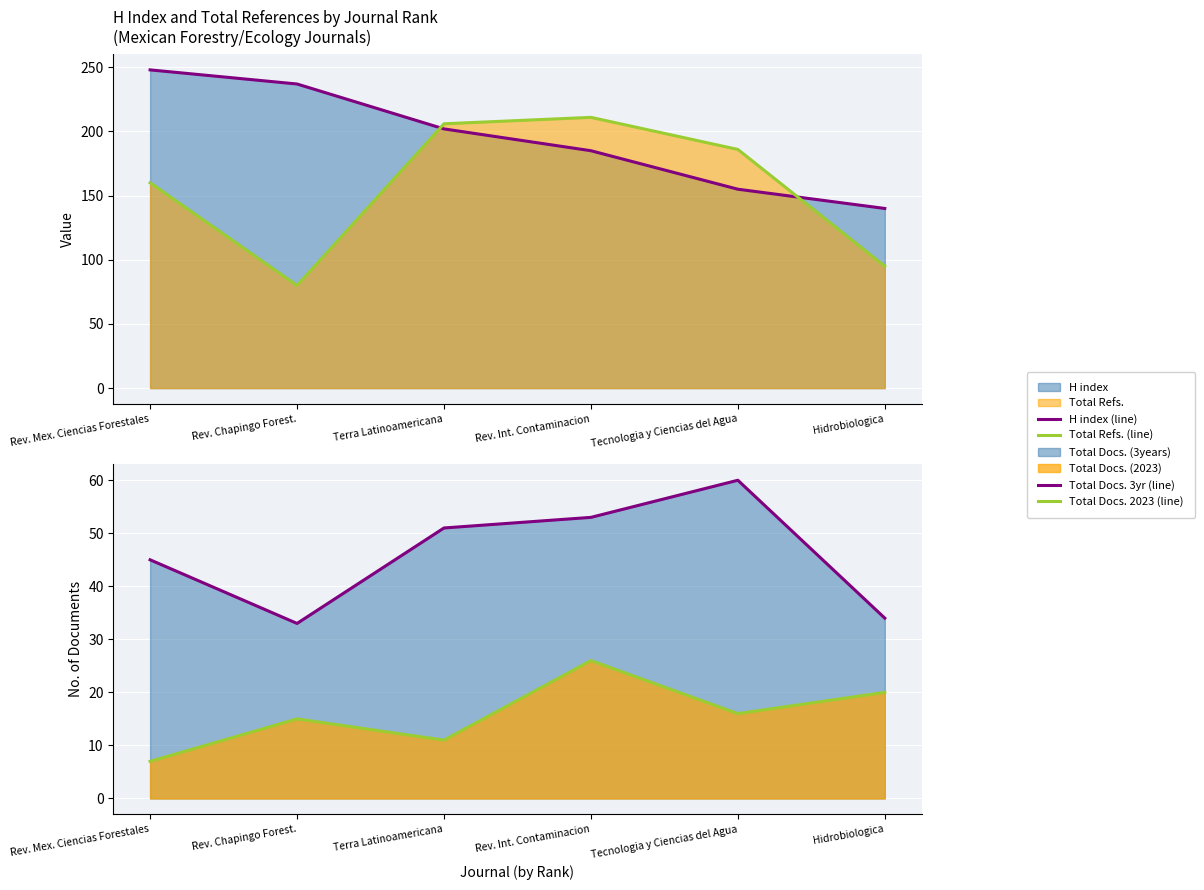

What is the sum of the Total Docs. 2023 (line) values at Rev. Mex. Ciencias Forestales and Rev. Chapingo Forest.?

22